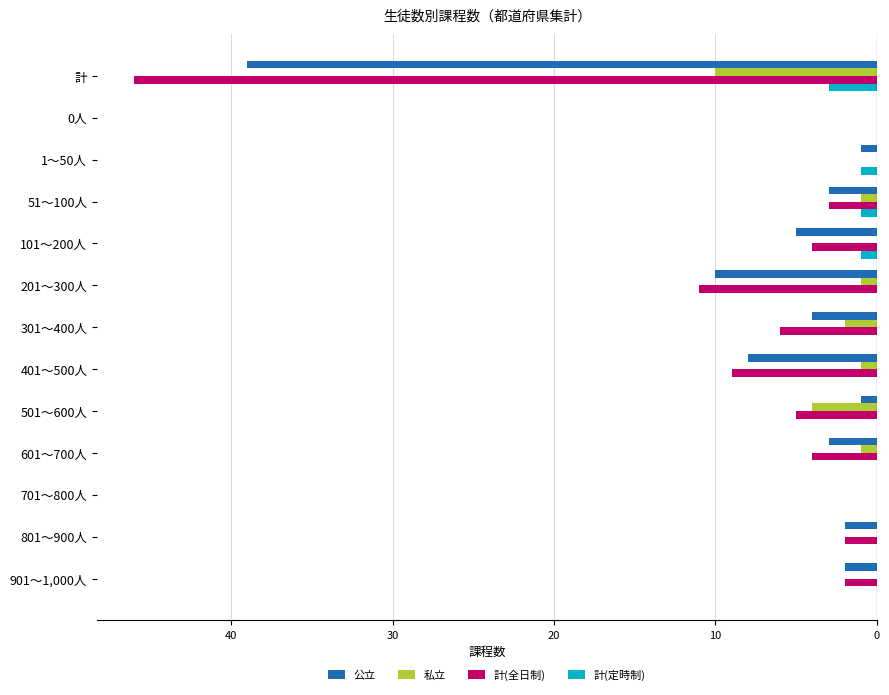

What are all the series names shown in the legend?

公立, 私立, 計(全日制), 計(定時制)